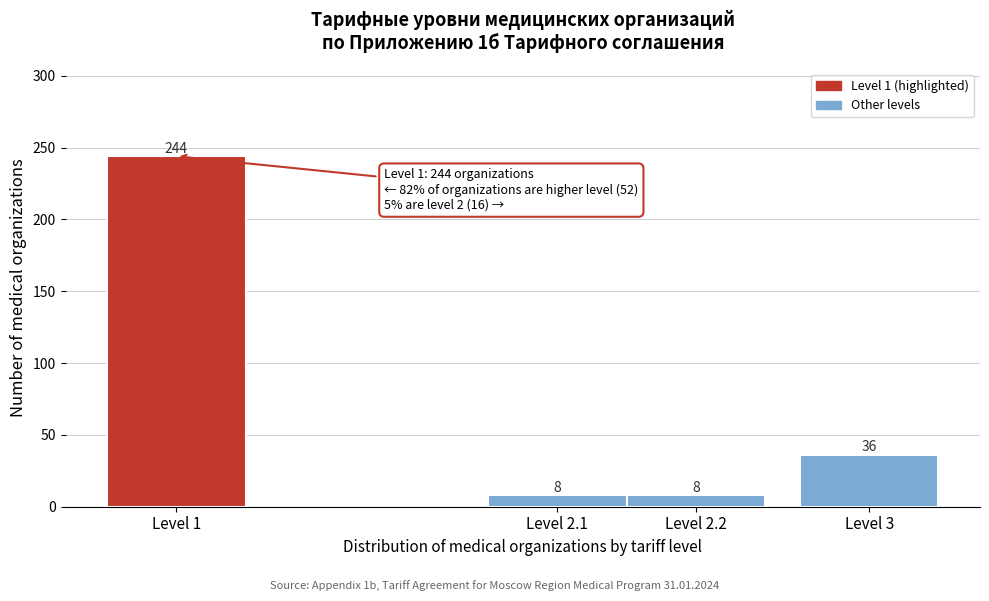

Reading left to right, transcribe all the data shown in this chart.

Level 1=244	Level 2.1=8	Level 2.2=8	Level 3=36